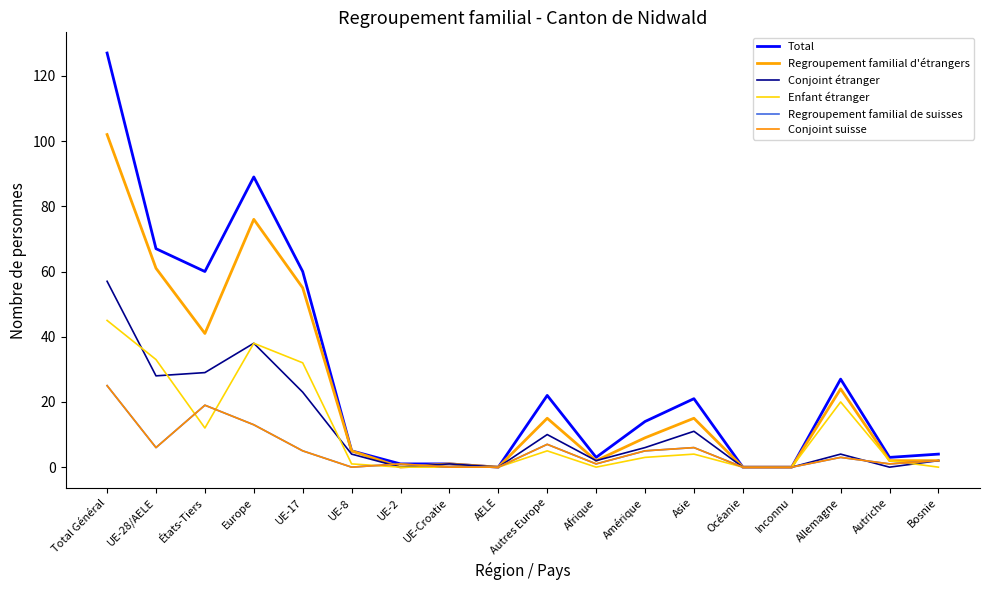

Does the chart display data point markers on the line(s)?

No